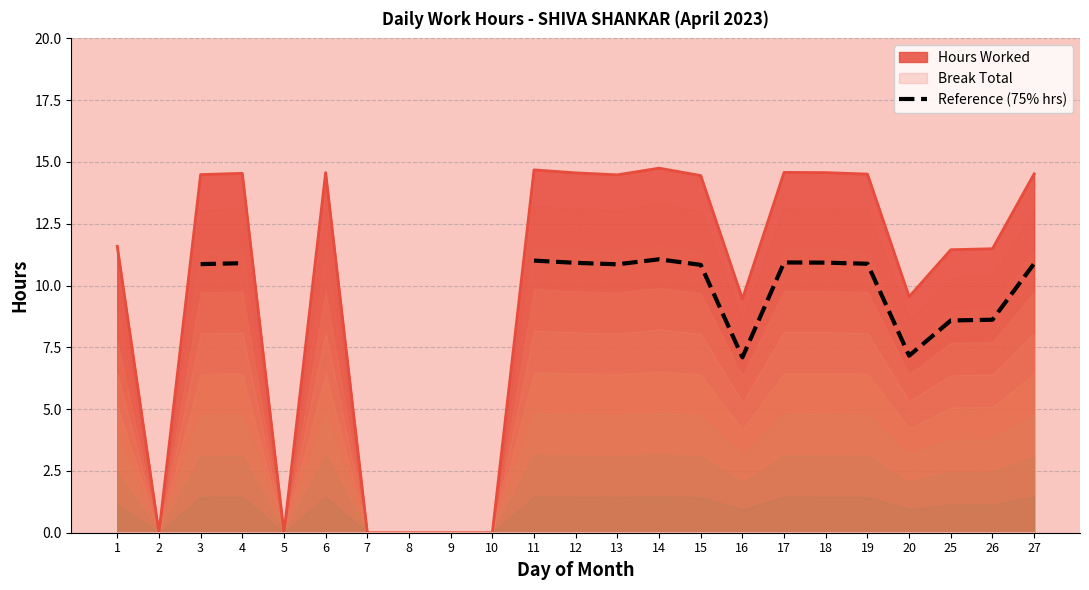

The Hours Worked series shows -5.4 at 5. True or false?

False